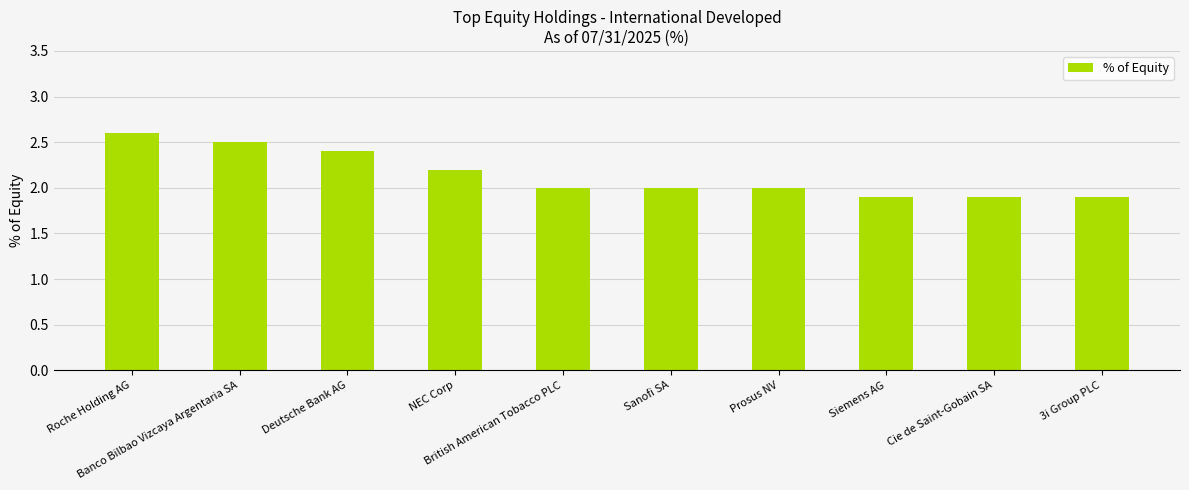

How many bars are there in total?

10